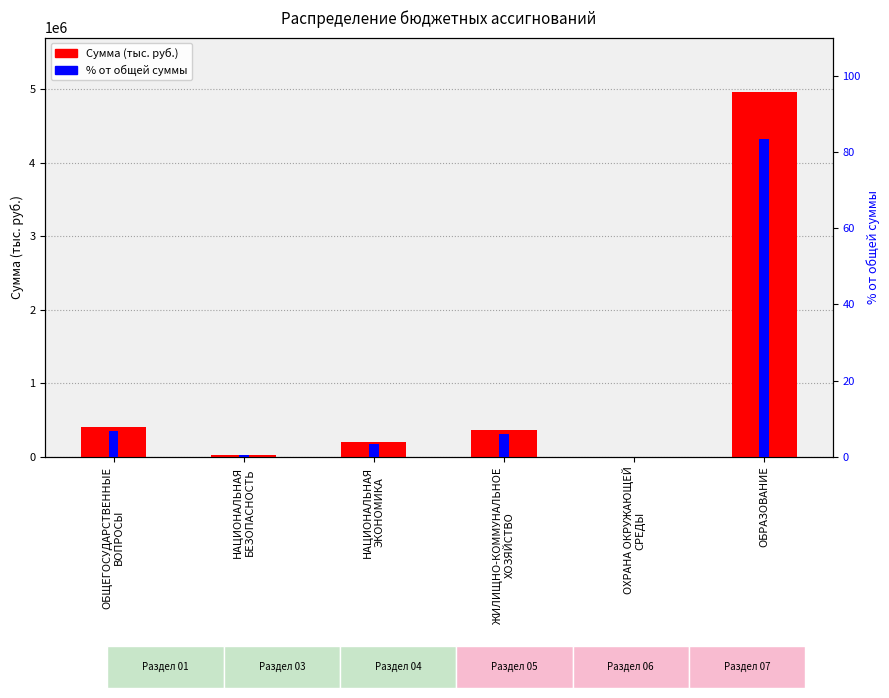

What is the difference between the maximum and minimum values in the % от общей суммы series?

83.3